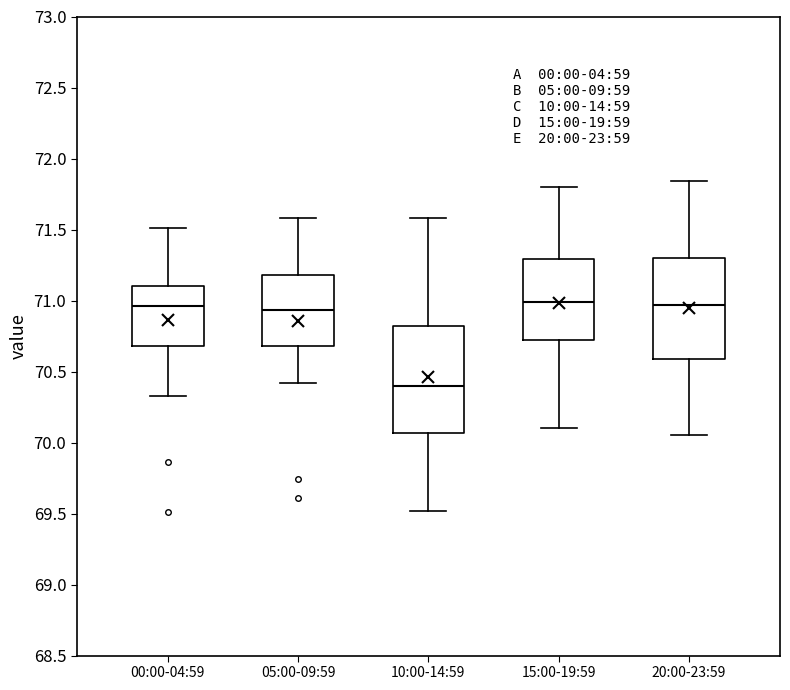

Reading left to right, transcribe this box plot: for each box, give where its median line is, the range the box spans, and where its two whiskers end, as read against the y-axis. The values are not printed on the chart, so give them approximately, as read against the axis.

00:00-04:59: median 70.95, box 70.70 to 71.10, whiskers 70.35 to 71.50
05:00-09:59: median 70.95, box 70.70 to 71.20, whiskers 70.40 to 71.60
10:00-14:59: median 70.40, box 70.05 to 70.80, whiskers 69.50 to 71.60
15:00-19:59: median 71.00, box 70.70 to 71.30, whiskers 70.10 to 71.80
20:00-23:59: median 70.95, box 70.60 to 71.30, whiskers 70.05 to 71.85